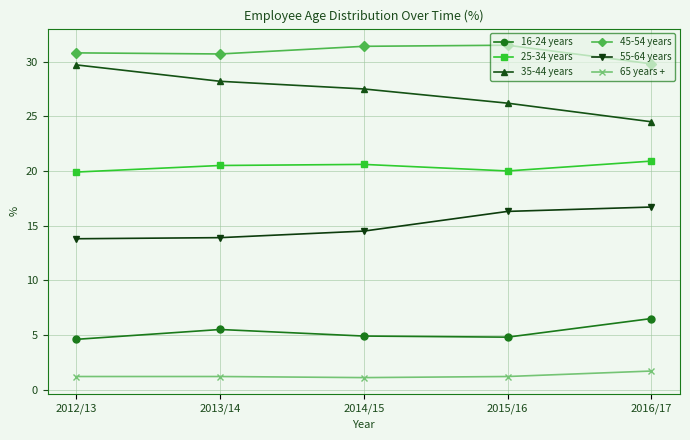

At which label is 35-44 years closest to 27?

2014/15